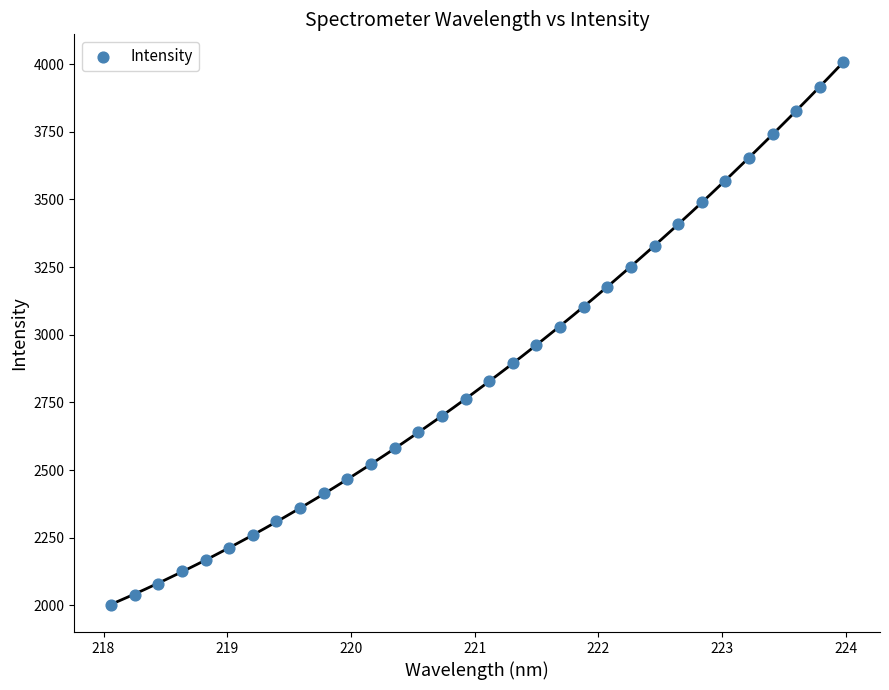

What is the range of X values (max minus min)?

5.9